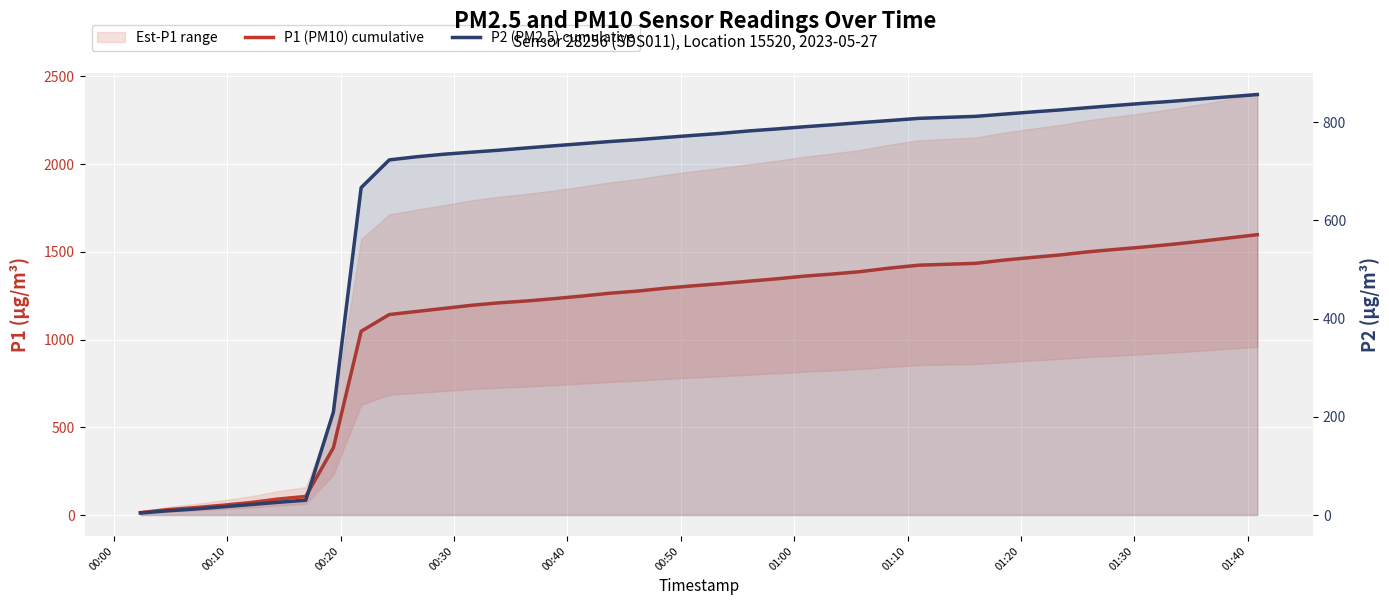

What is the sum of all P1 (PM10) cumulative values?

44176.6